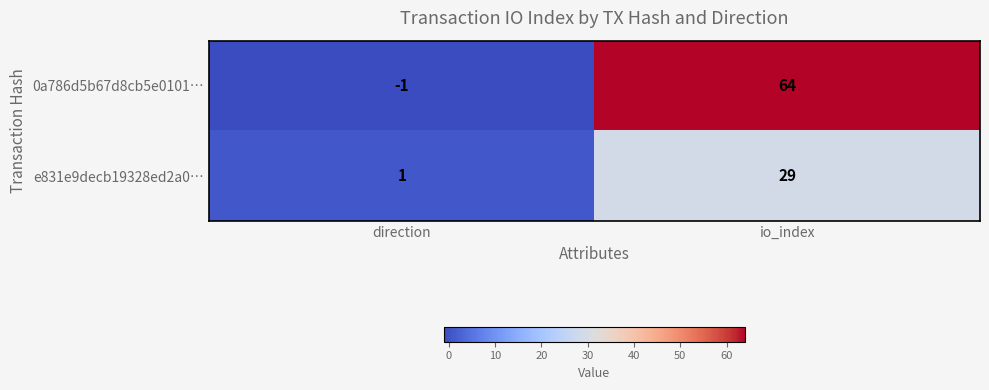

Which series has the widest spread of values?

0a786d5b67d8cb5e0101…